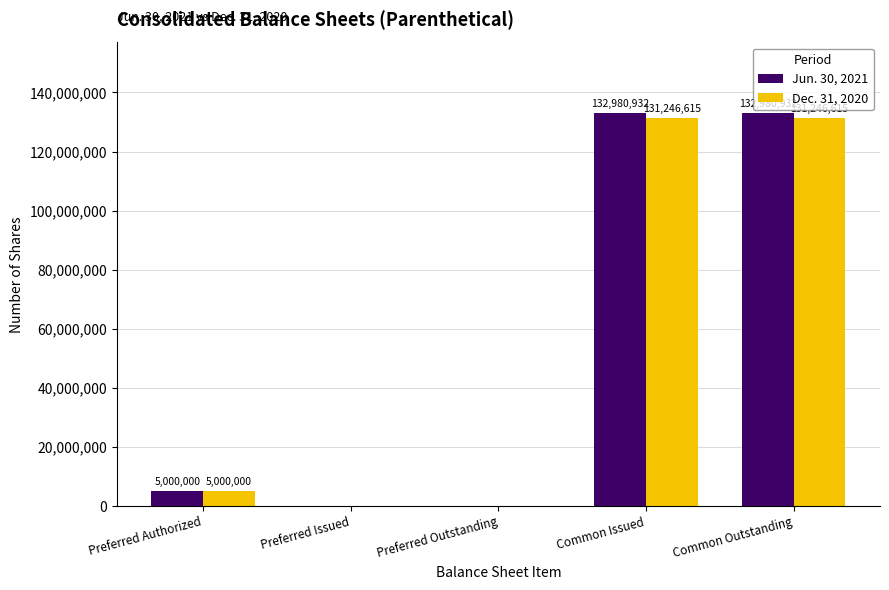

True or false: Jun. 30, 2021 has a value of 0 at Preferred Issued.

True